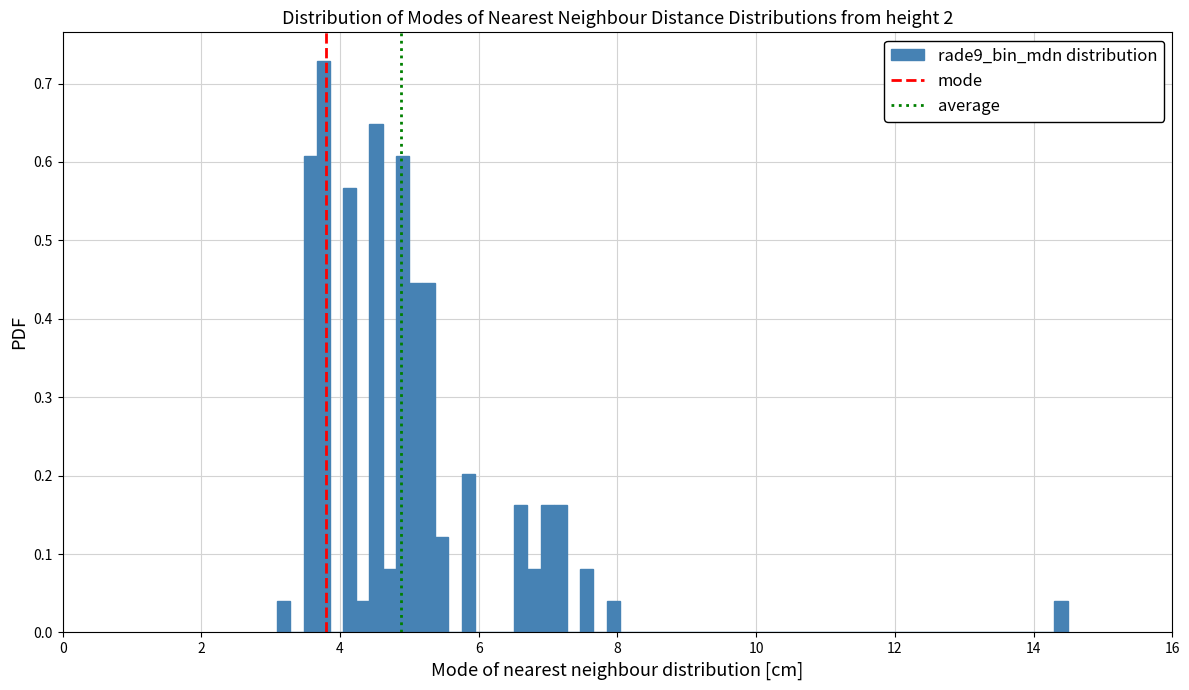

Around what value on the x-axis is the tallest bar? Give the approximate position of its centre, as read against the axis.

3.8